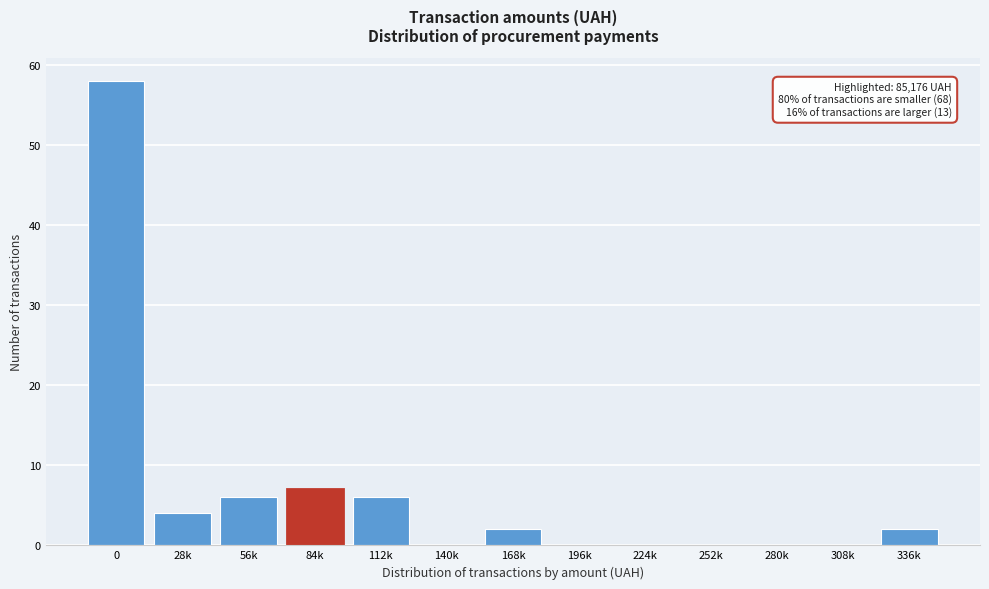

Reading right to left, list all the values displayed in this chart.

336k=2	308k=0	280k=0	252k=0	224k=0	196k=0	168k=2	140k=0	112k=6	84k=7	56k=6	28k=4	0=58